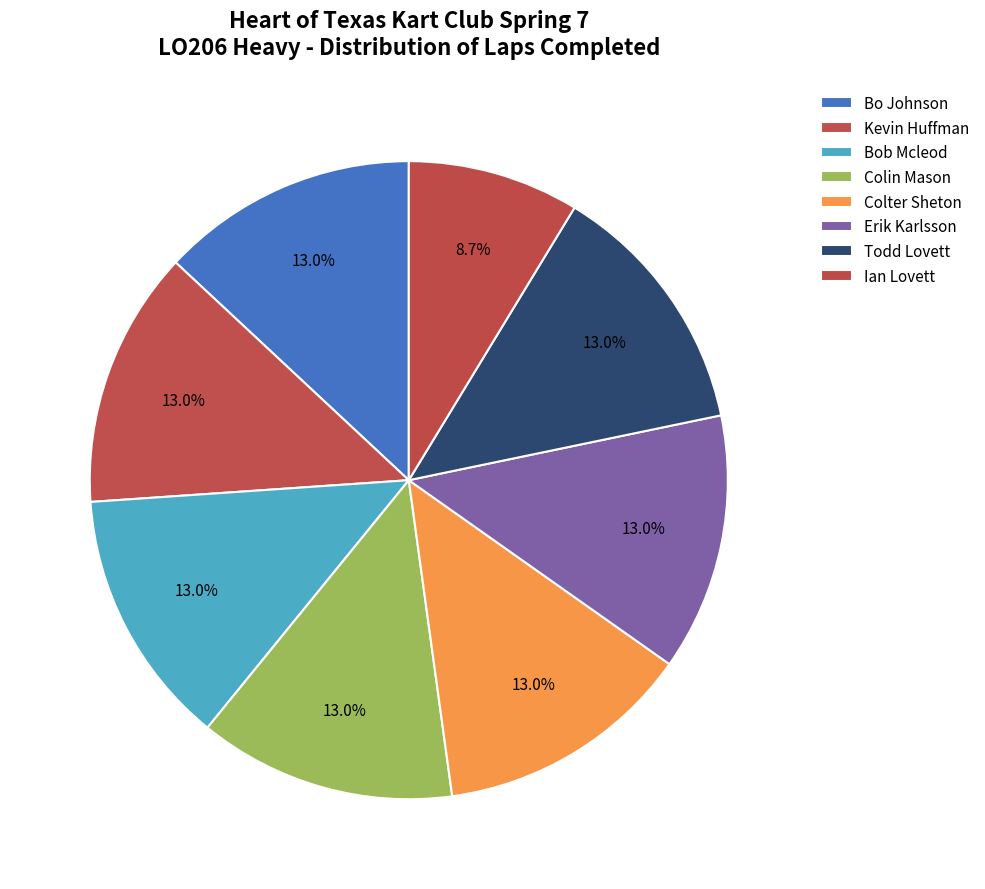

Rank the categories by value from highest to lowest.

Bo Johnson, Kevin Huffman, Bob Mcleod, Colin Mason, Colter Sheton, Erik Karlsson, Todd Lovett, Ian Lovett